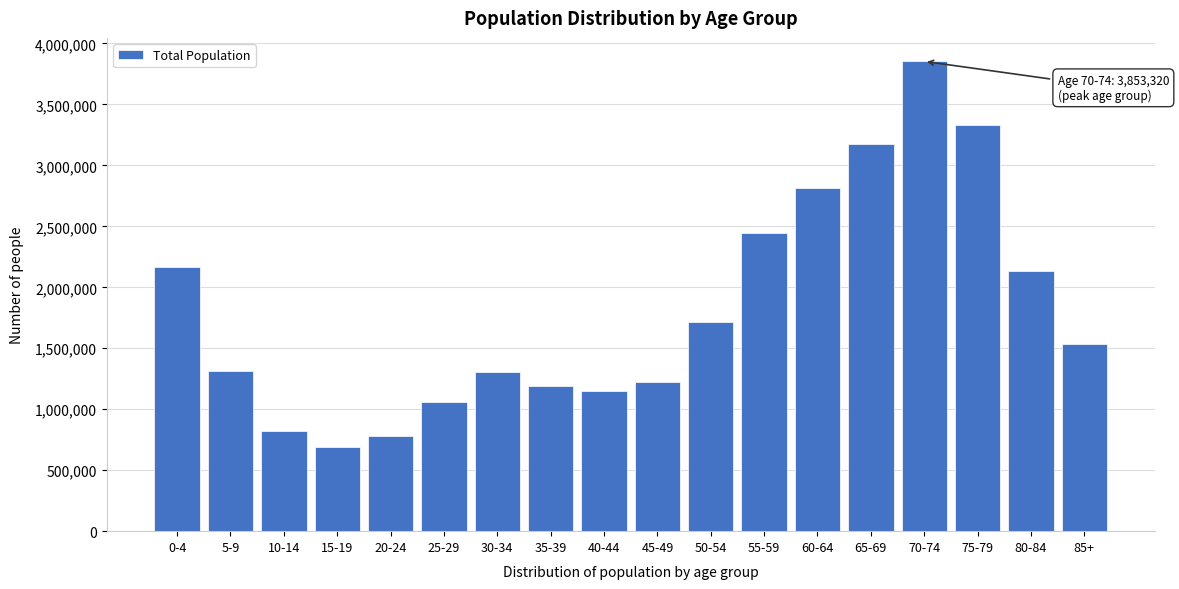

Read the value at 50-54, to the nearest 10.

1719340